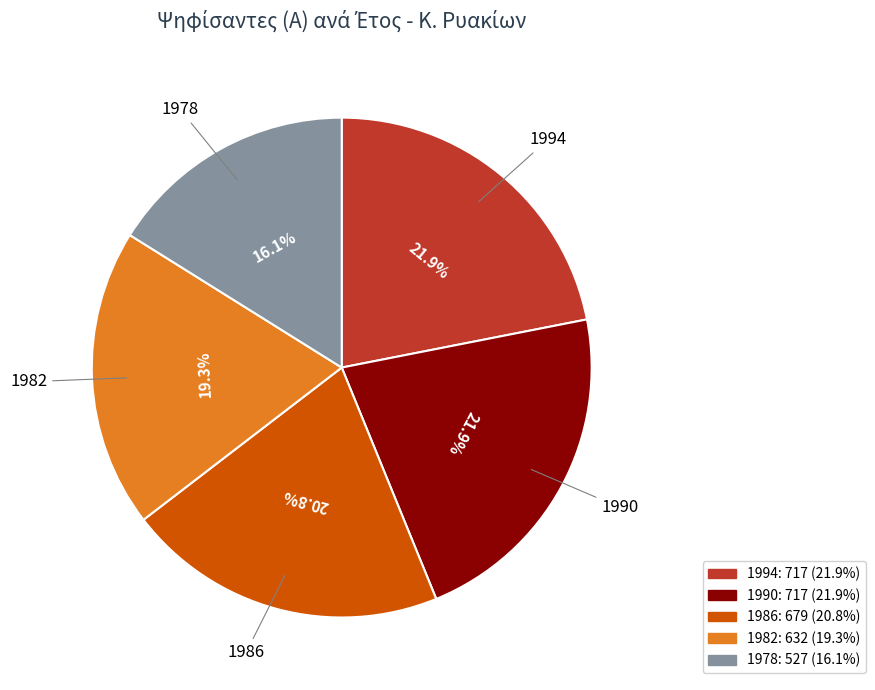

Is it true that 1986 is 21% of the pie?

True